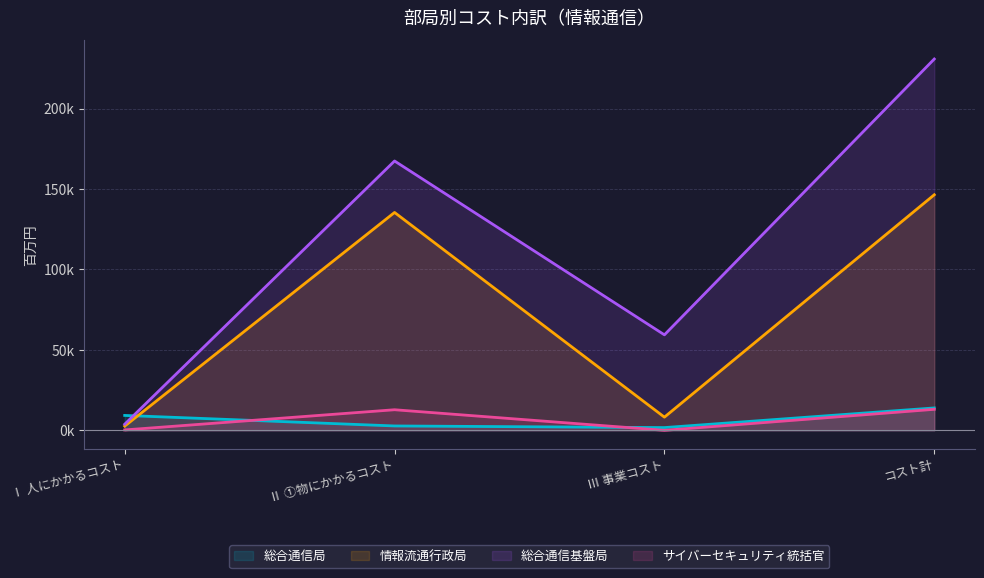

How many interior local valleys does the 情報流通行政局 series have?

1